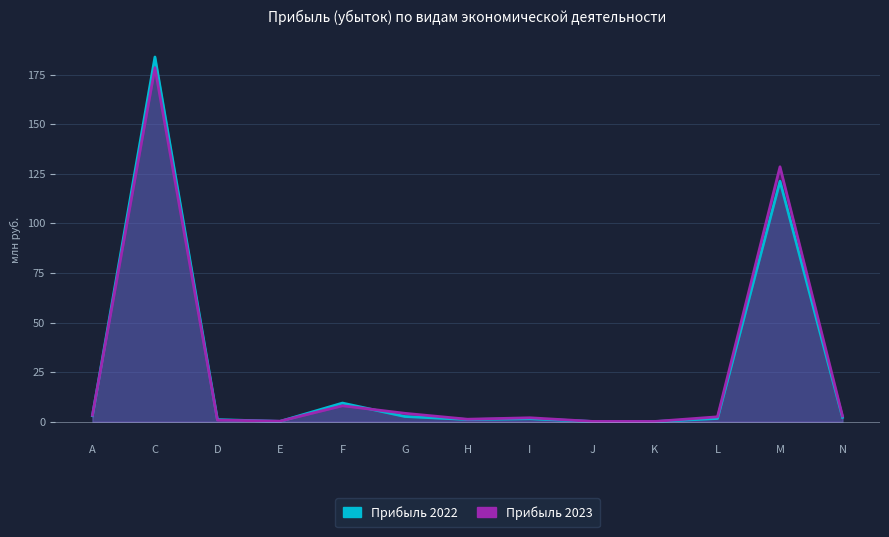

What is the greatest value displayed?

183.9